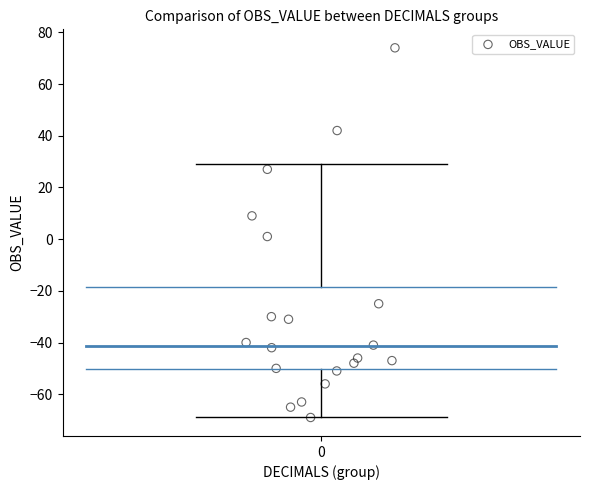

What is the range of Y values (max minus min)?

143